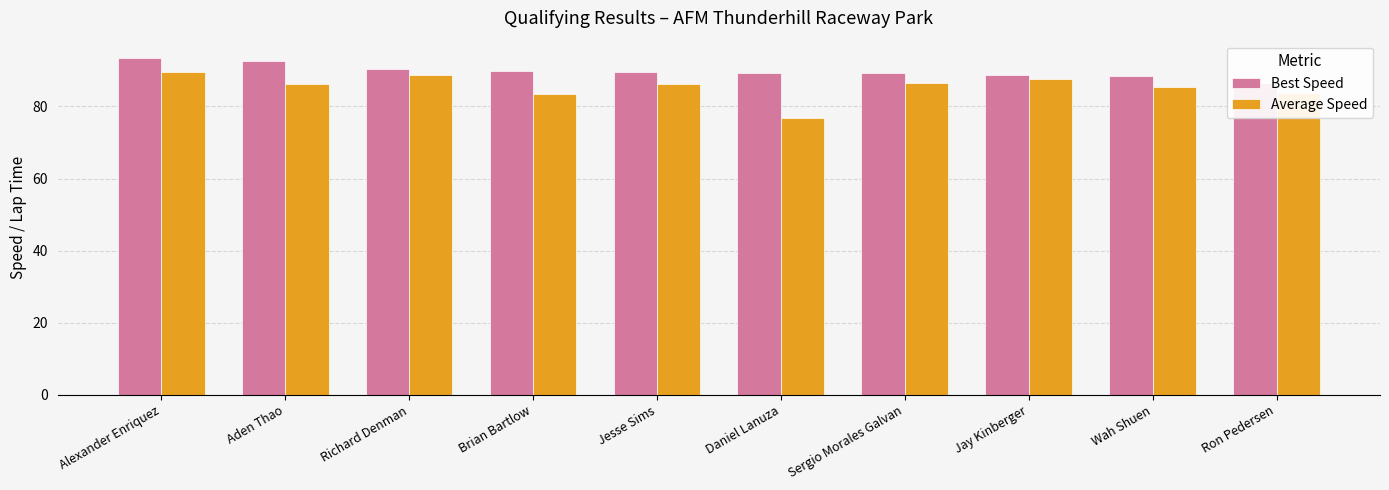

What is the difference between the second highest and second lowest values in the Best Speed series?

4.2